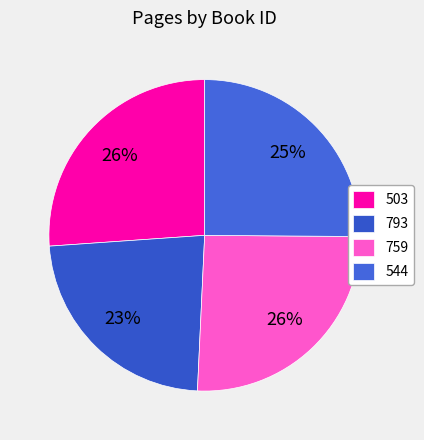

Is 759 the majority of the pie?

No